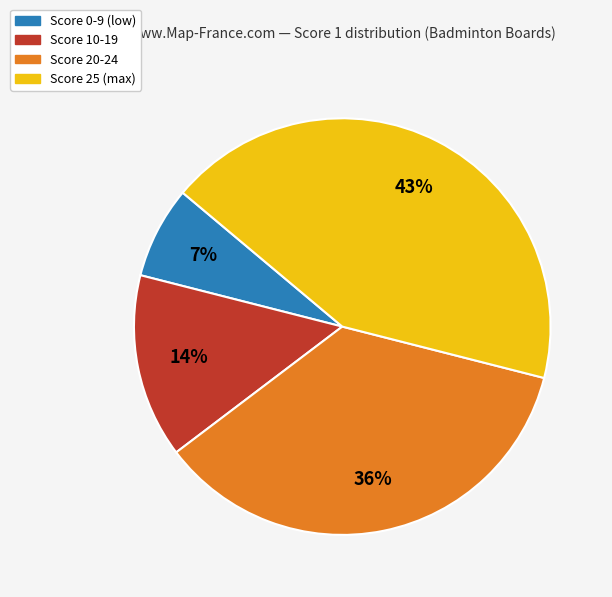

How many segments does this pie chart have?

4